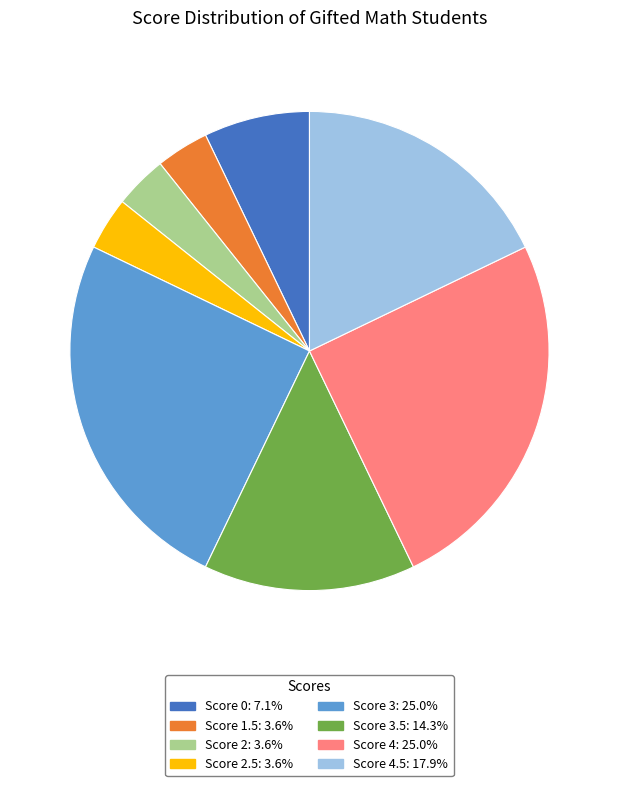

Is there a majority slice in this chart?

No